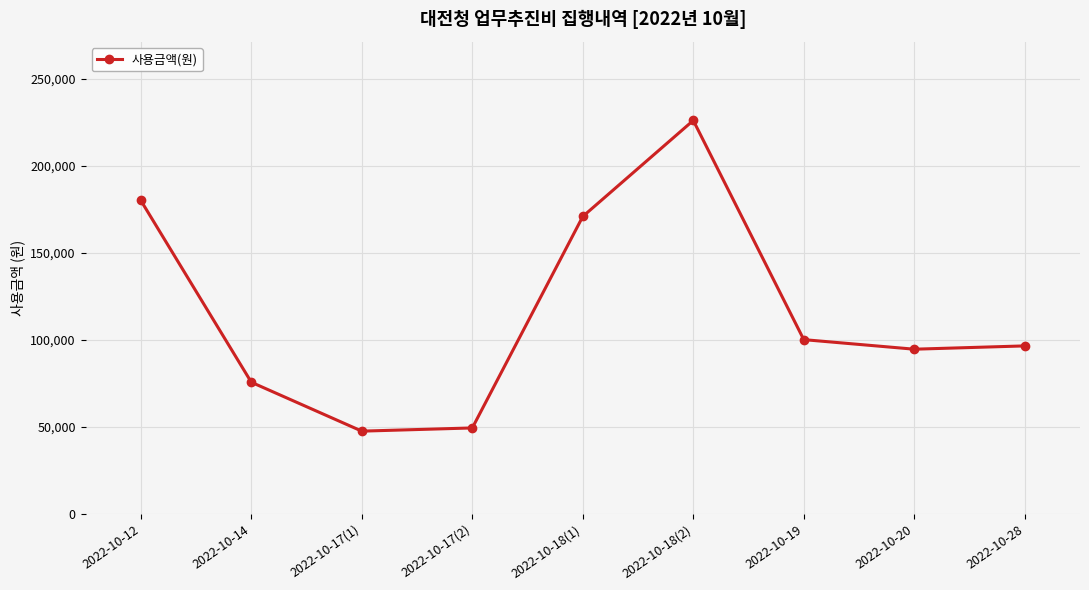

What is the change in value from 2022-10-12 to 2022-10-14?

-104500